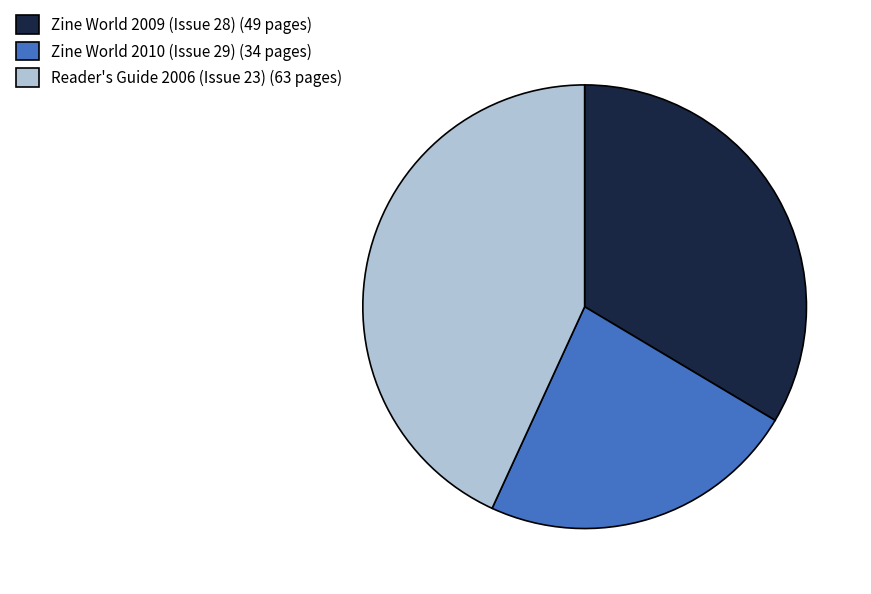

How many segments does this pie chart have?

3